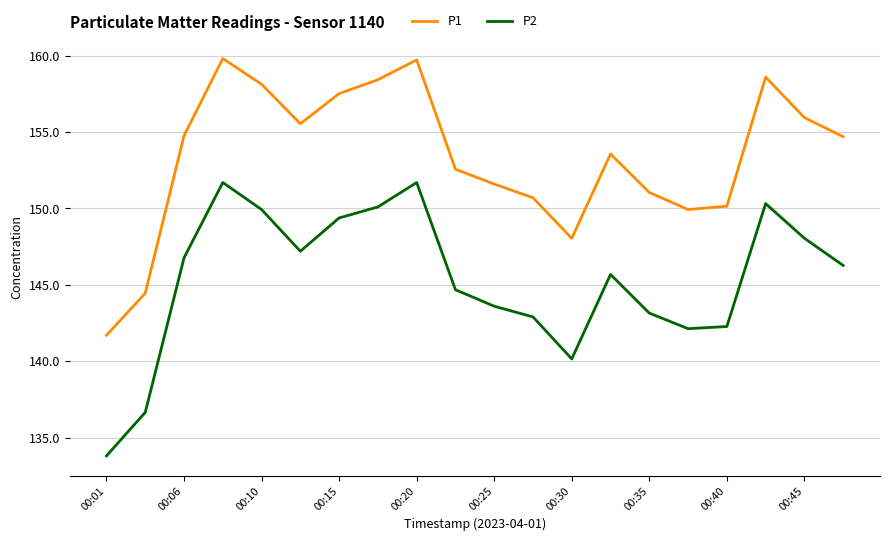

True or false: P2 and P1 cross at least once.

False